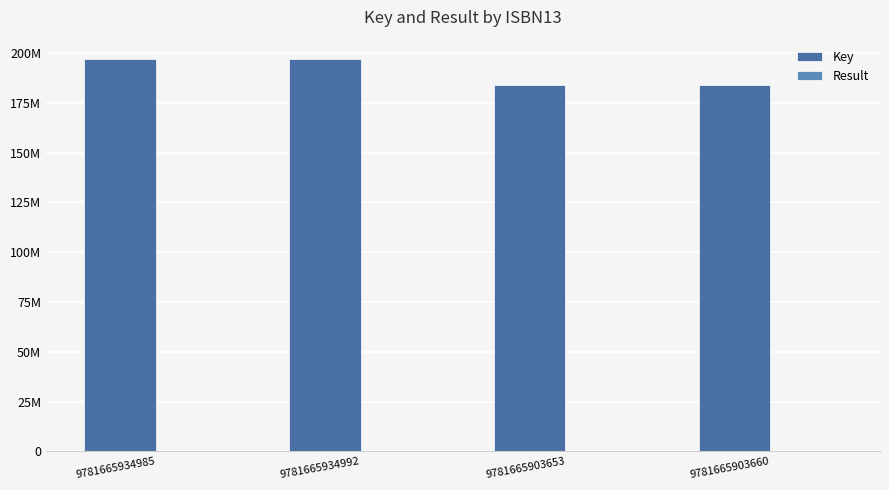

The value of Key at 9781665903660 is 184125130. True or false?

True